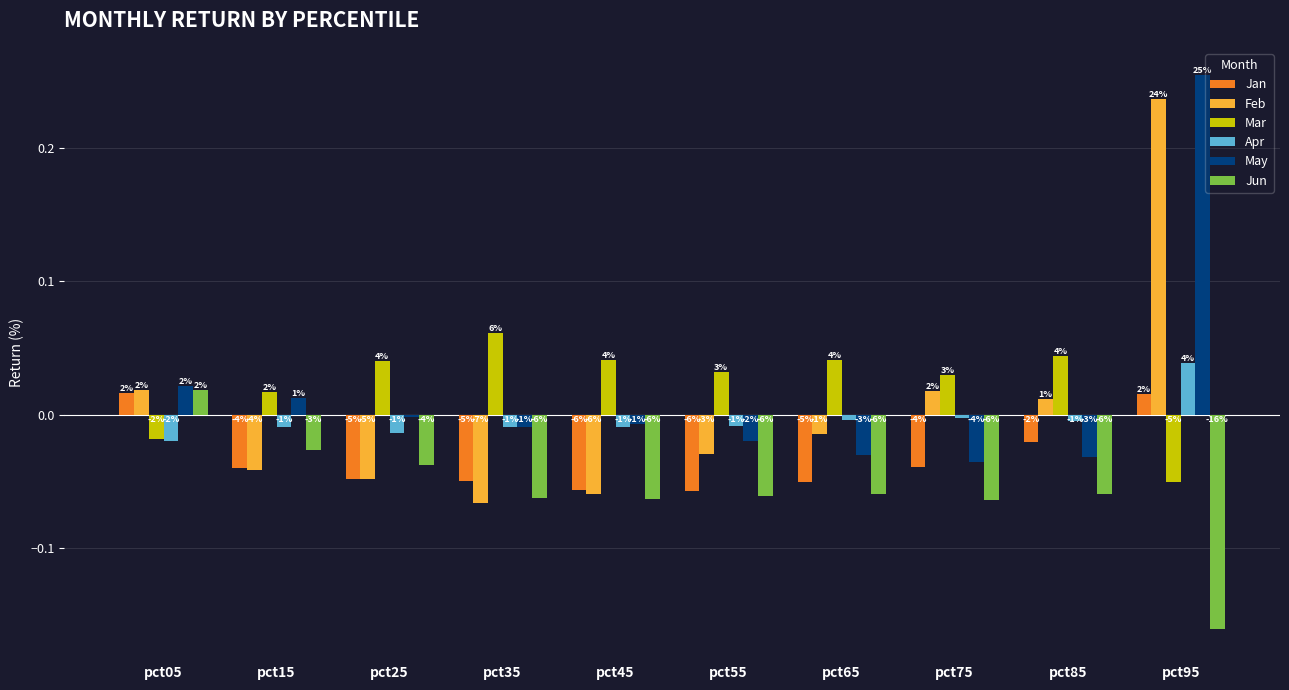

True or false: Jan has a value of 0.0 at pct05.

True